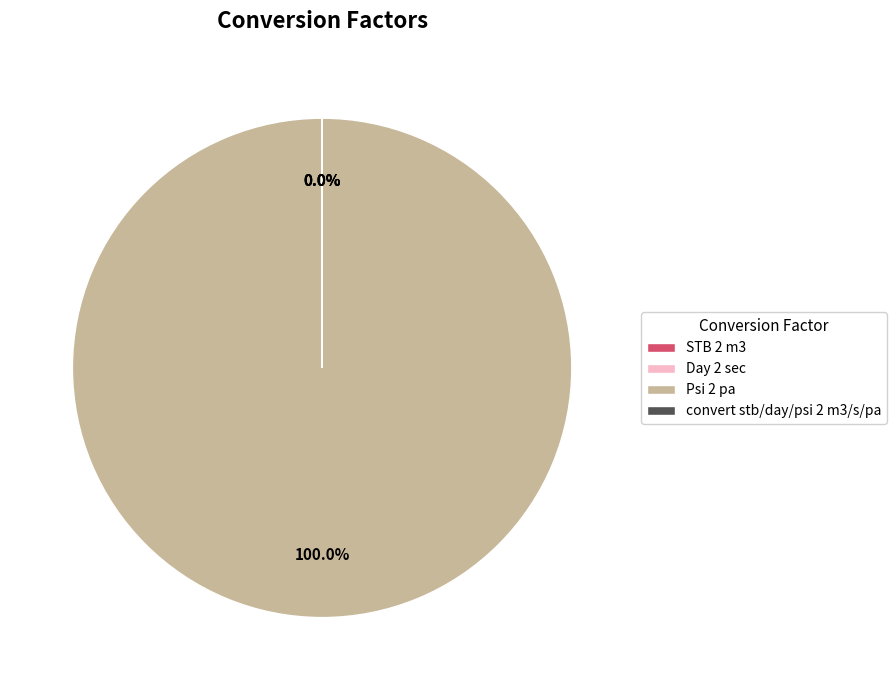

Is there a majority slice in this chart?

Yes